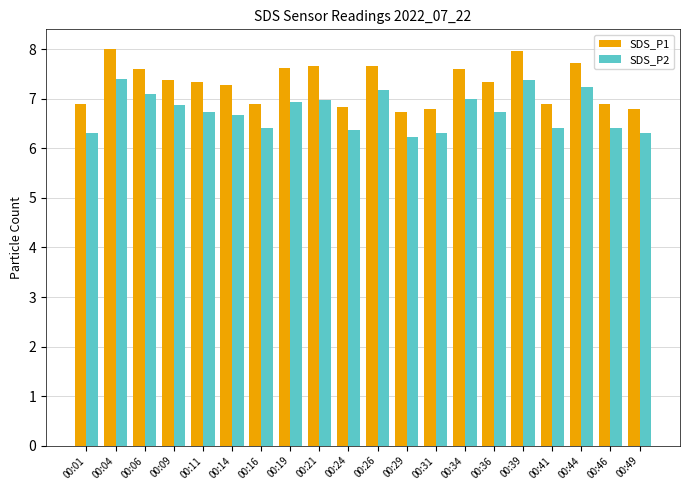

What is the spread (max minus min) of values at 00:41?

0.5